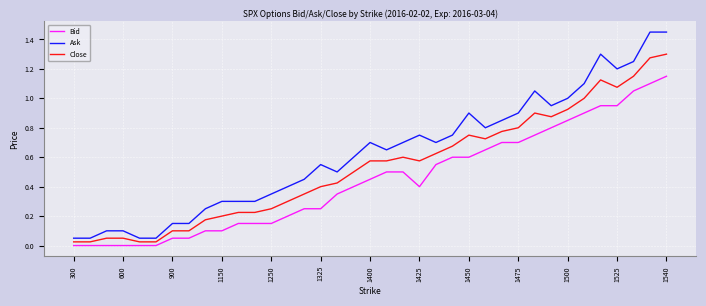

True or false: Bid and Ask cross at least once.

False